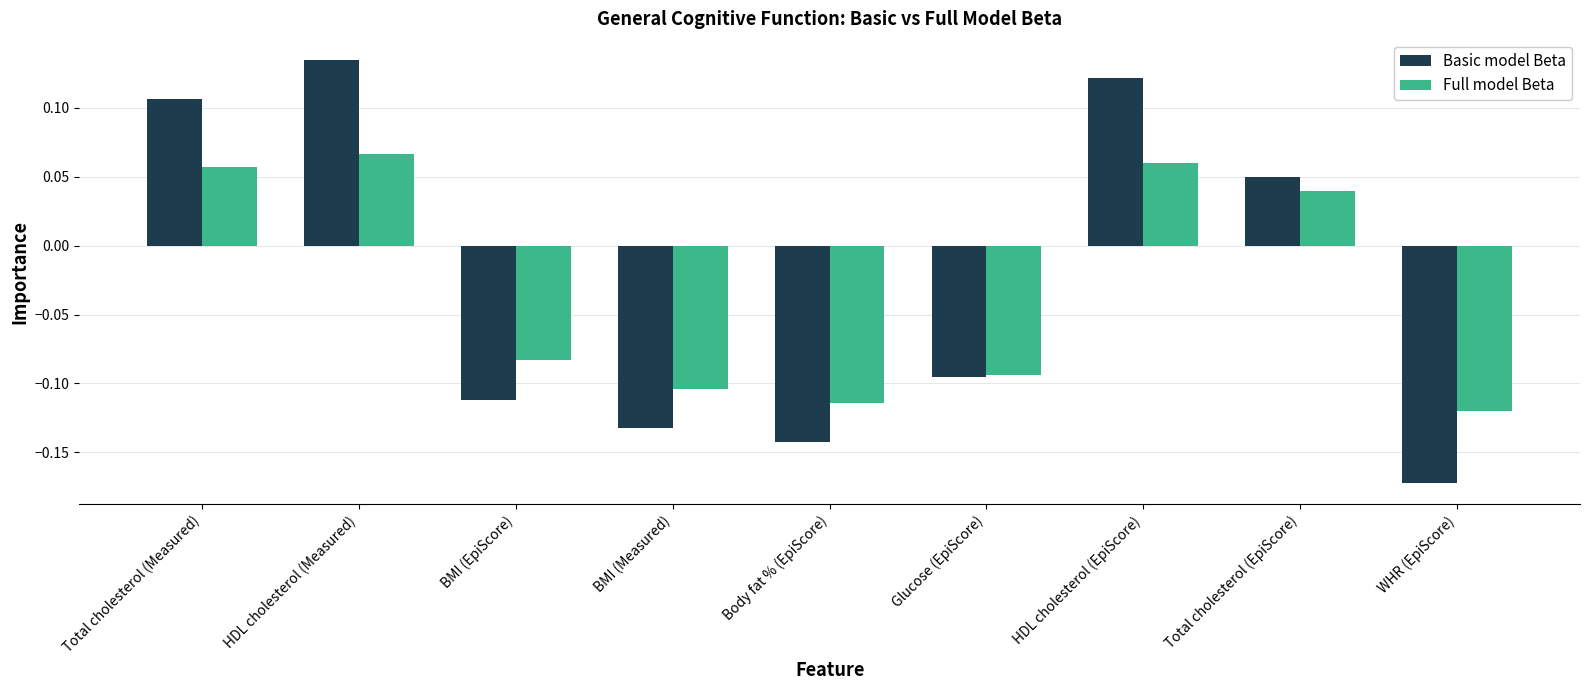

How many values in the Basic model Beta series are below 0?

5